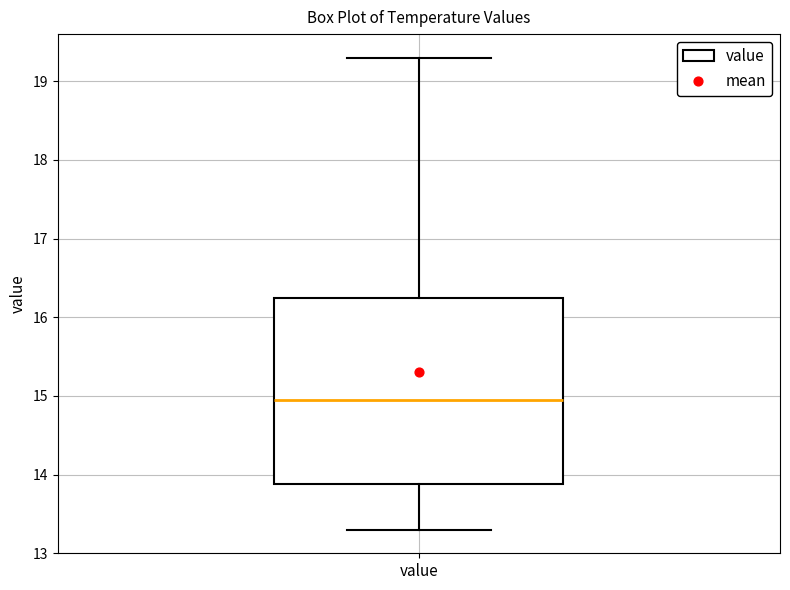

Where is the upper edge of the box for value on the y-axis? The values are not printed on the chart, so give them approximately, as read against the axis.

16.3